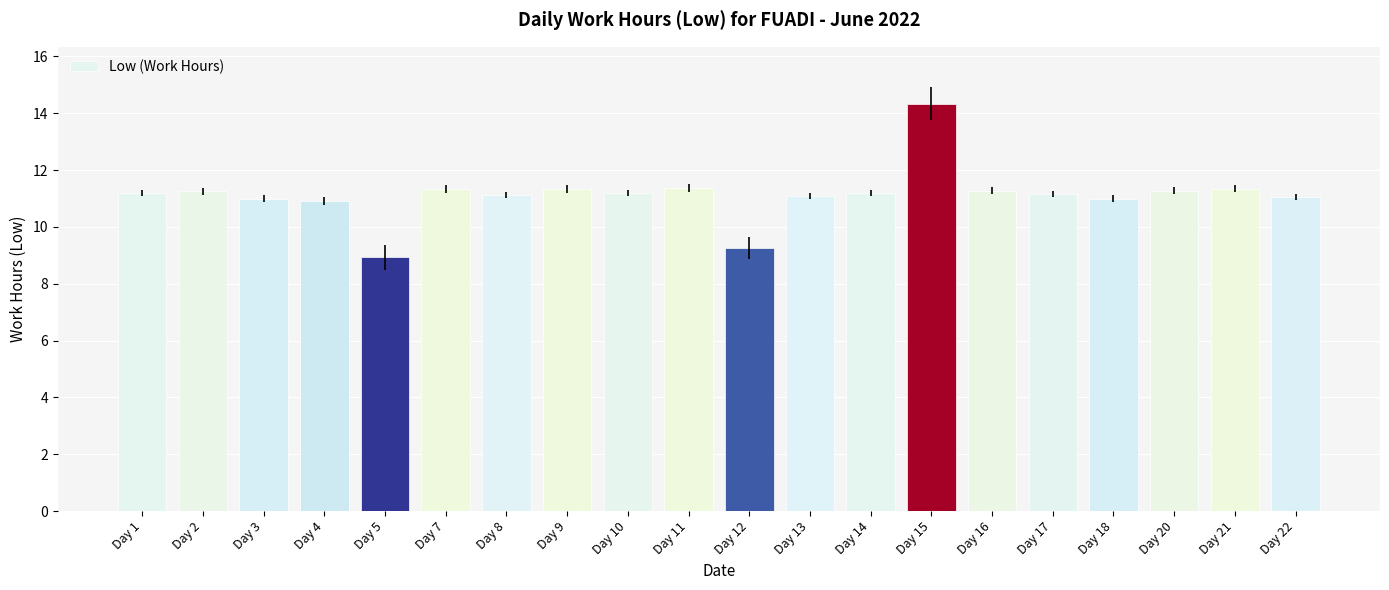

Which label corresponds to the smallest value in the chart?

Day 5